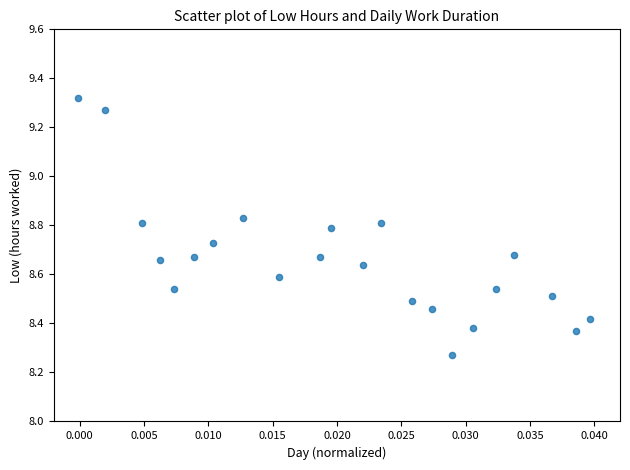

Count the number of points in this scatter plot.

22